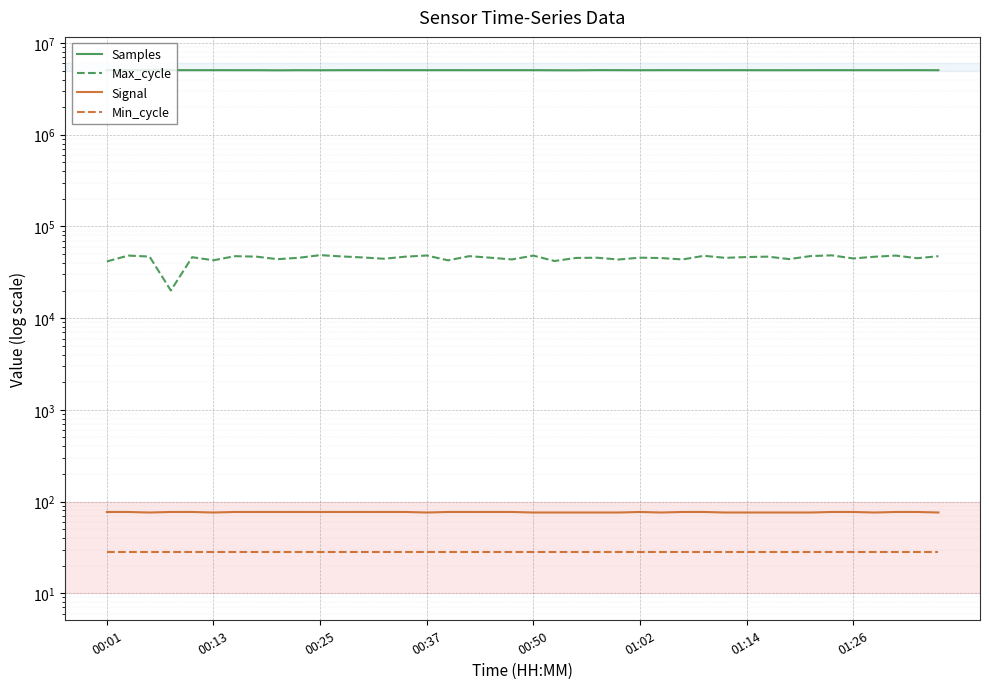

Is it true that Signal equals 77 at 01:02?

True